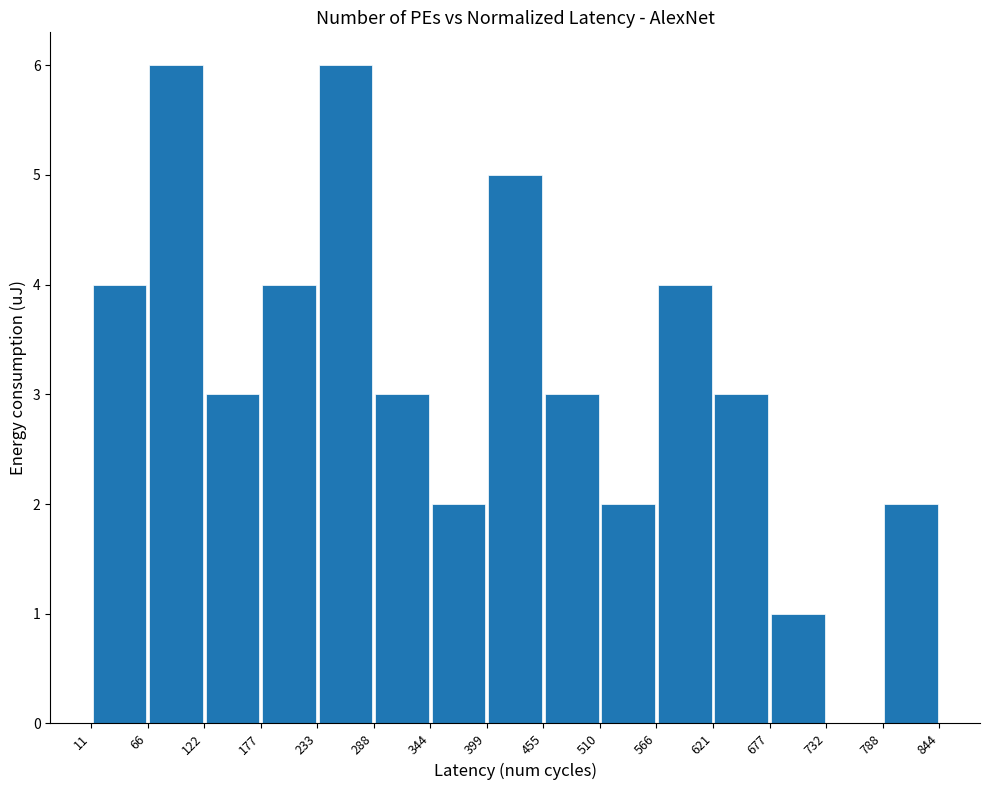

Reading left to right, transcribe this chart: for each bar, give the range it covers on the x-axis and its height. The values are not printed on the chart, so give them approximately, as read against the axis.

11 to 66: 4
66 to 122: 6
122 to 177: 3
177 to 233: 4
233 to 288: 6
288 to 344: 3
344 to 399: 2
399 to 455: 5
455 to 510: 3
510 to 566: 2
566 to 621: 4
621 to 677: 3
677 to 732: 1
732 to 788: 0
788 to 844: 2